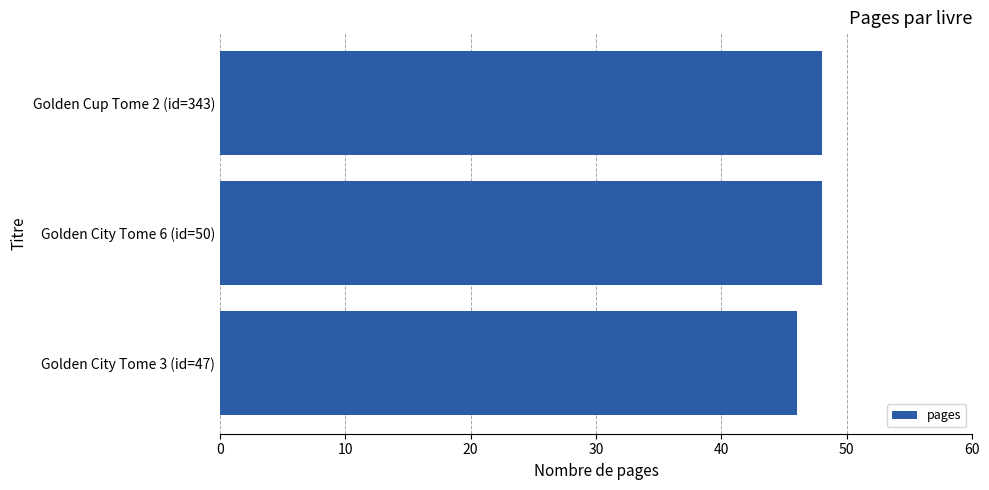

Between Golden City Tome 3 (id=47) and Golden Cup Tome 2 (id=343), which is larger?

Golden Cup Tome 2 (id=343)